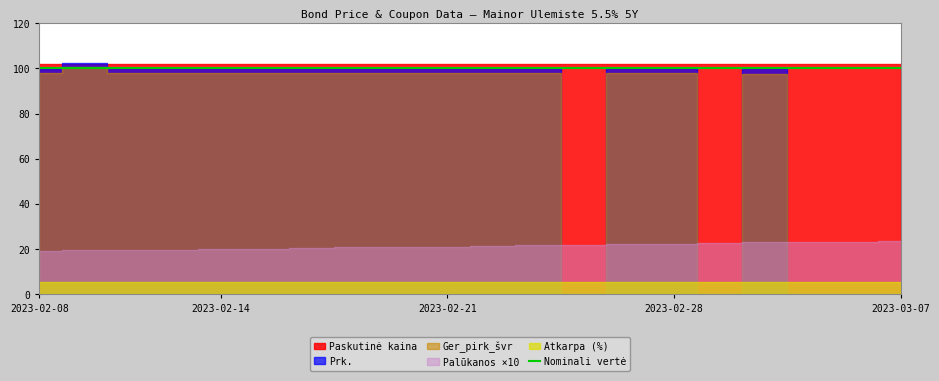

What position from the left is 2023-02-08?

1